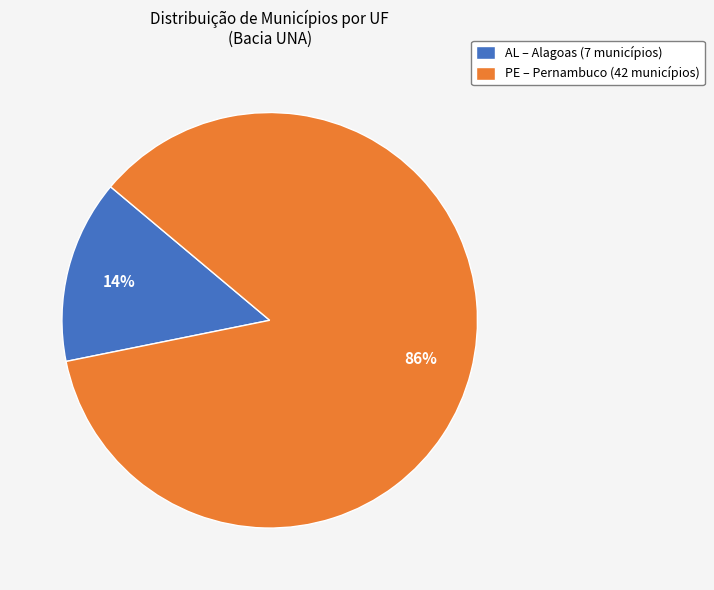

Count the number of slices in the pie.

2